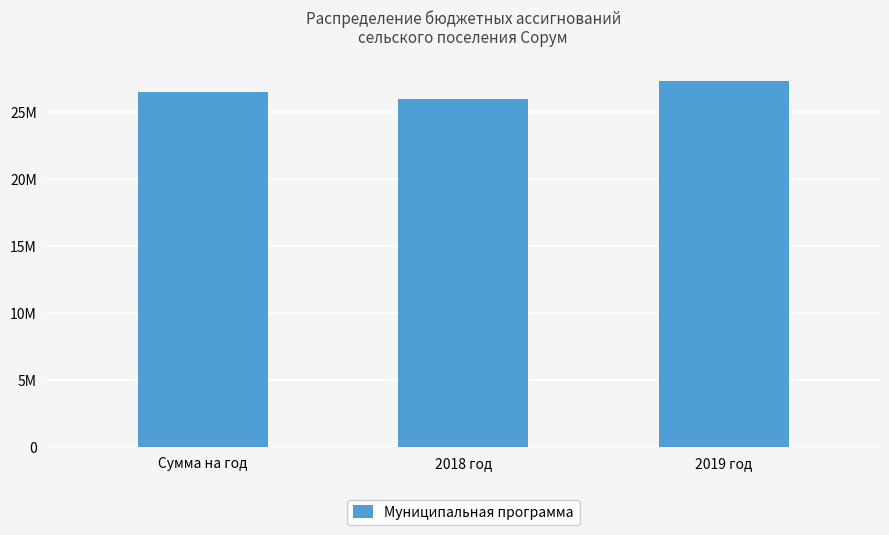

What is the label of the 3rd bar from the left?

2019 год